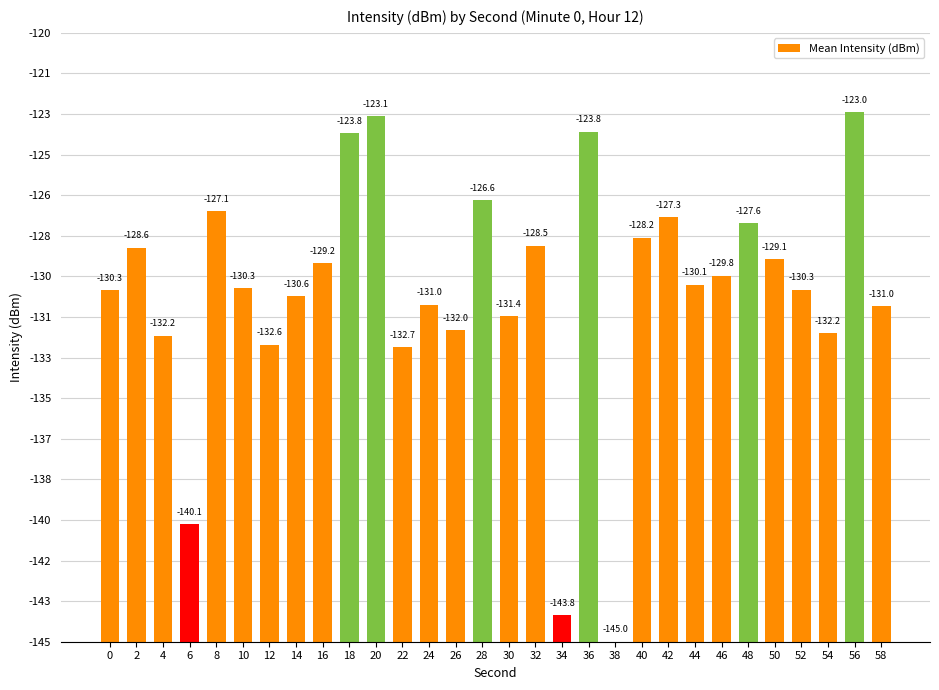

At which category does the chart reach its minimum across all series?

38